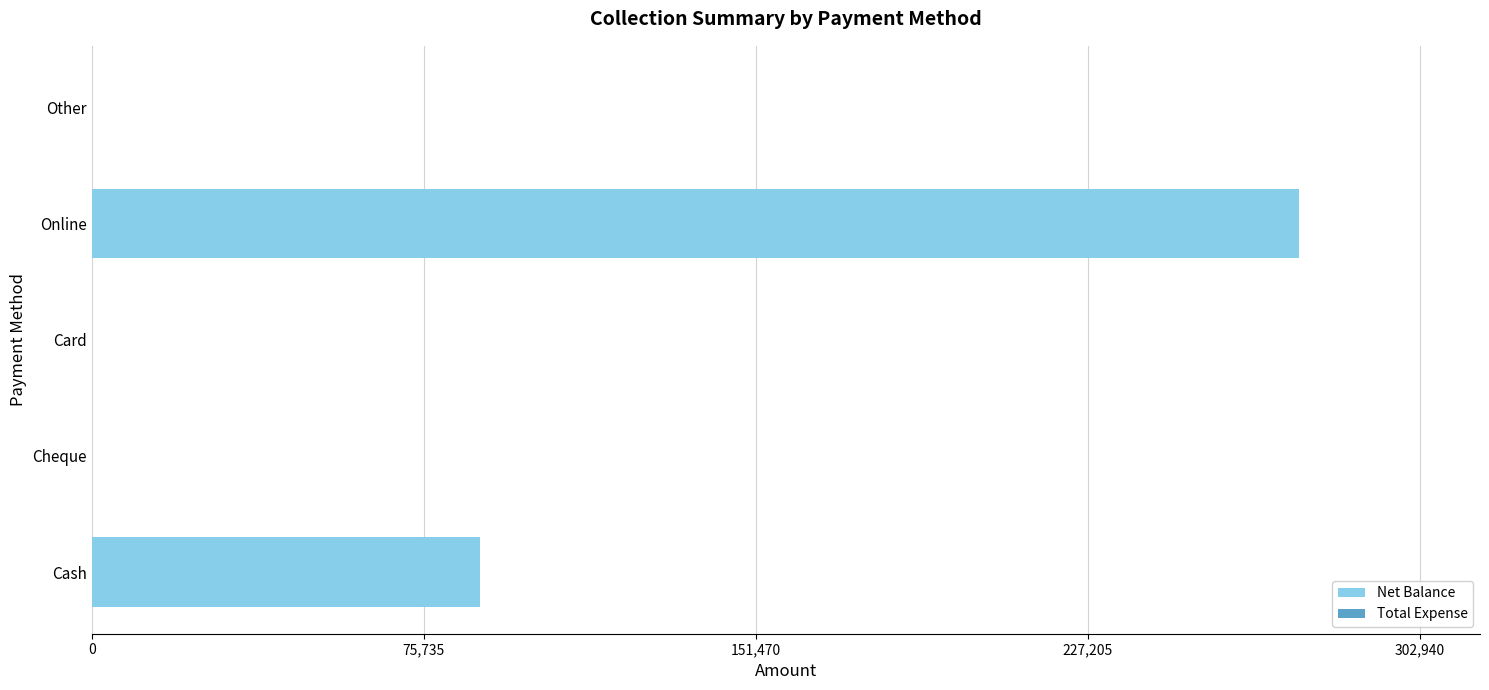

Reading bottom to top, transcribe all the data shown in this chart.

Cash=88550	Cheque=0	Card=0	Online=275400	Other=0